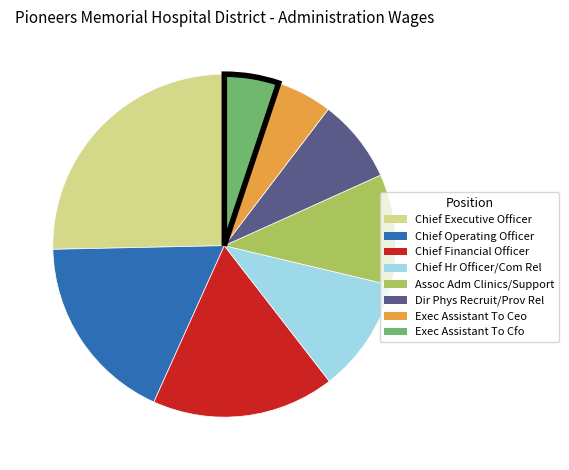

True or false: Chief Operating Officer accounts for 30% of the total.

False